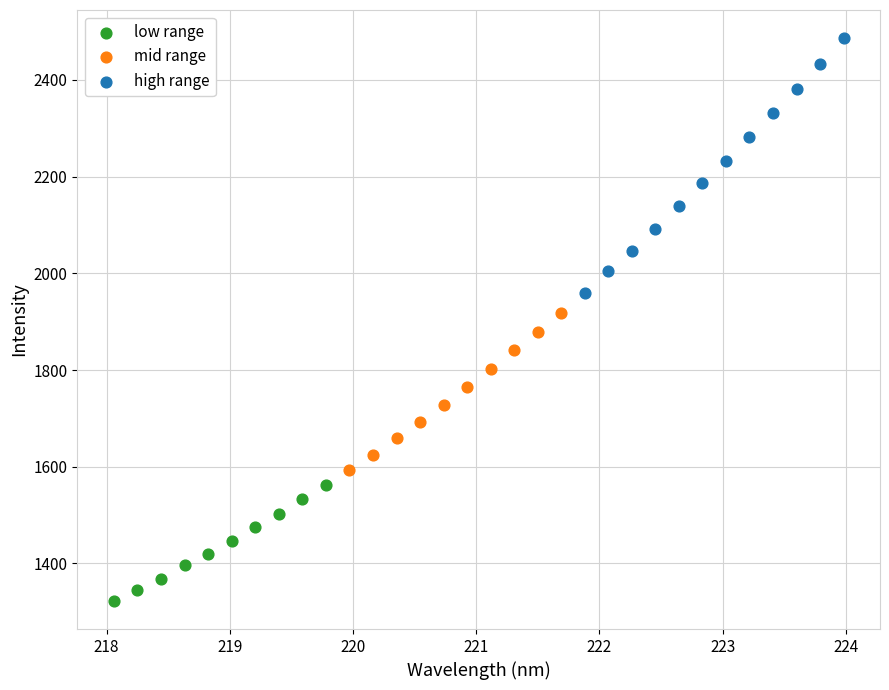

Which series has the widest spread of Y values?

high range